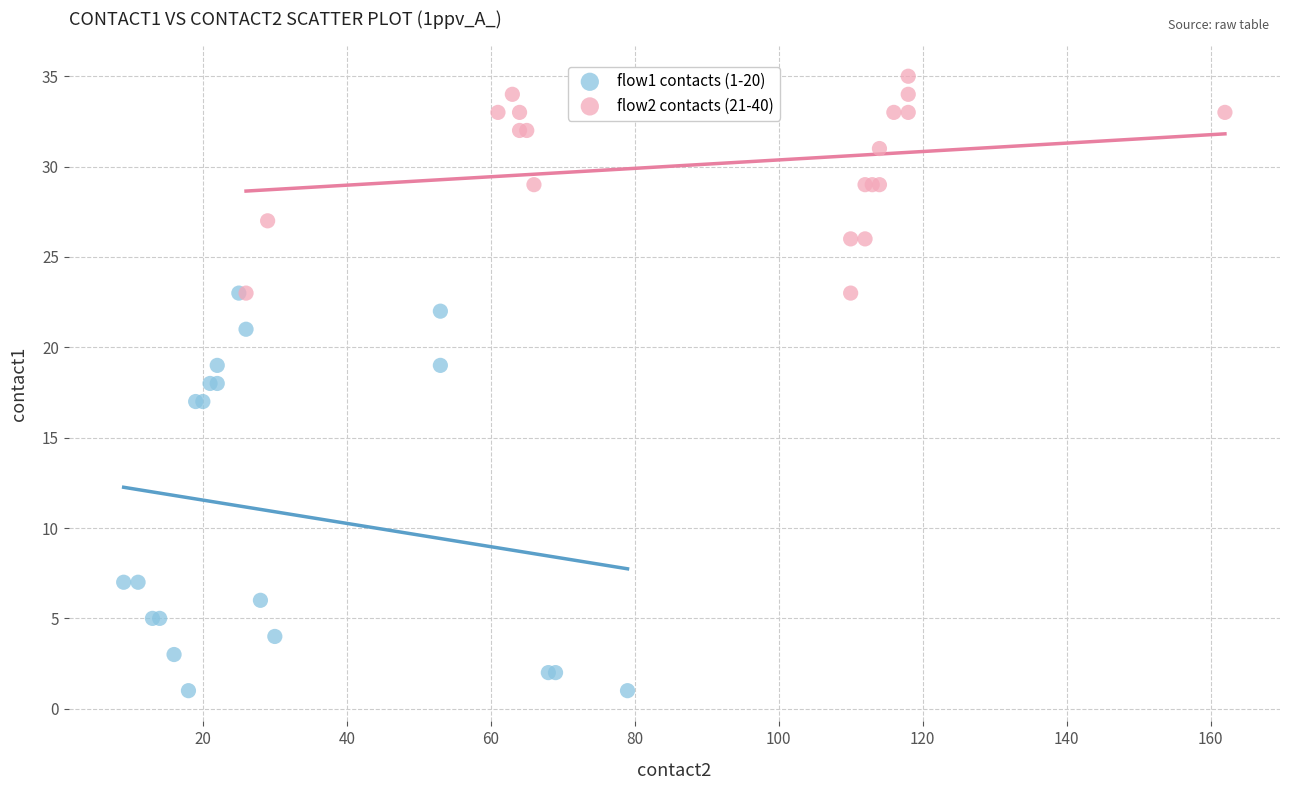

Which series contains the lowest Y value?

flow1 contacts (1-20)